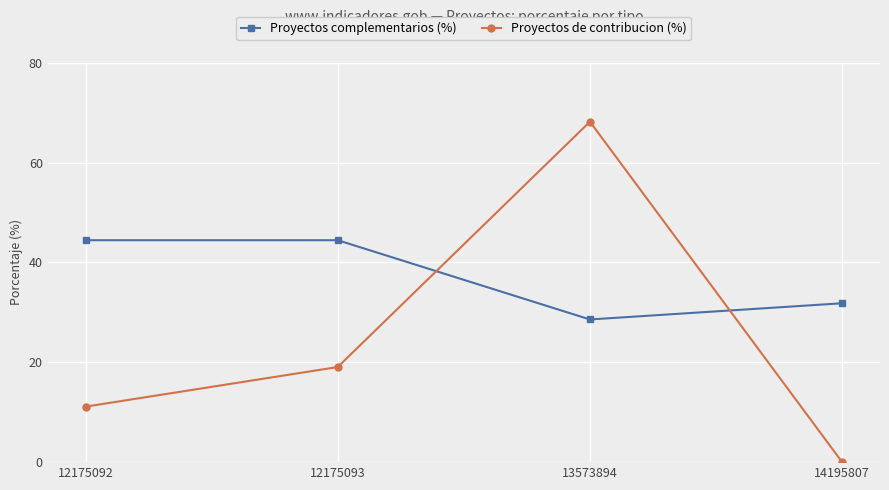

What is the average value of the Proyectos de contribucion (%) series?

24.6